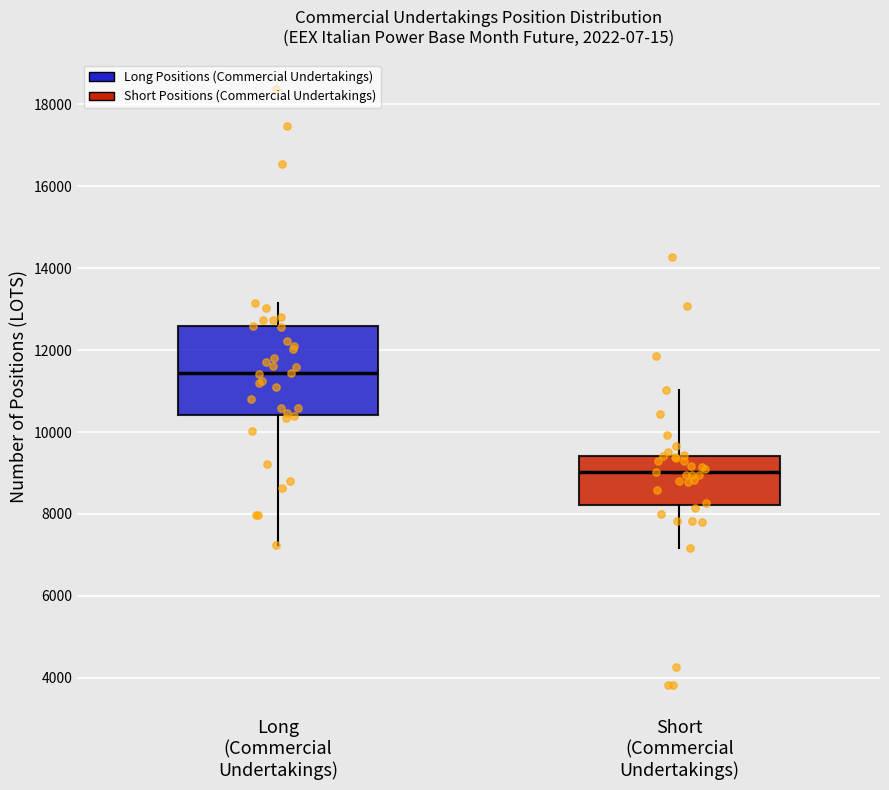

Where is the upper edge of the box for Short (Commercial Undertakings) on the y-axis? The values are not printed on the chart, so give them approximately, as read against the axis.

9400